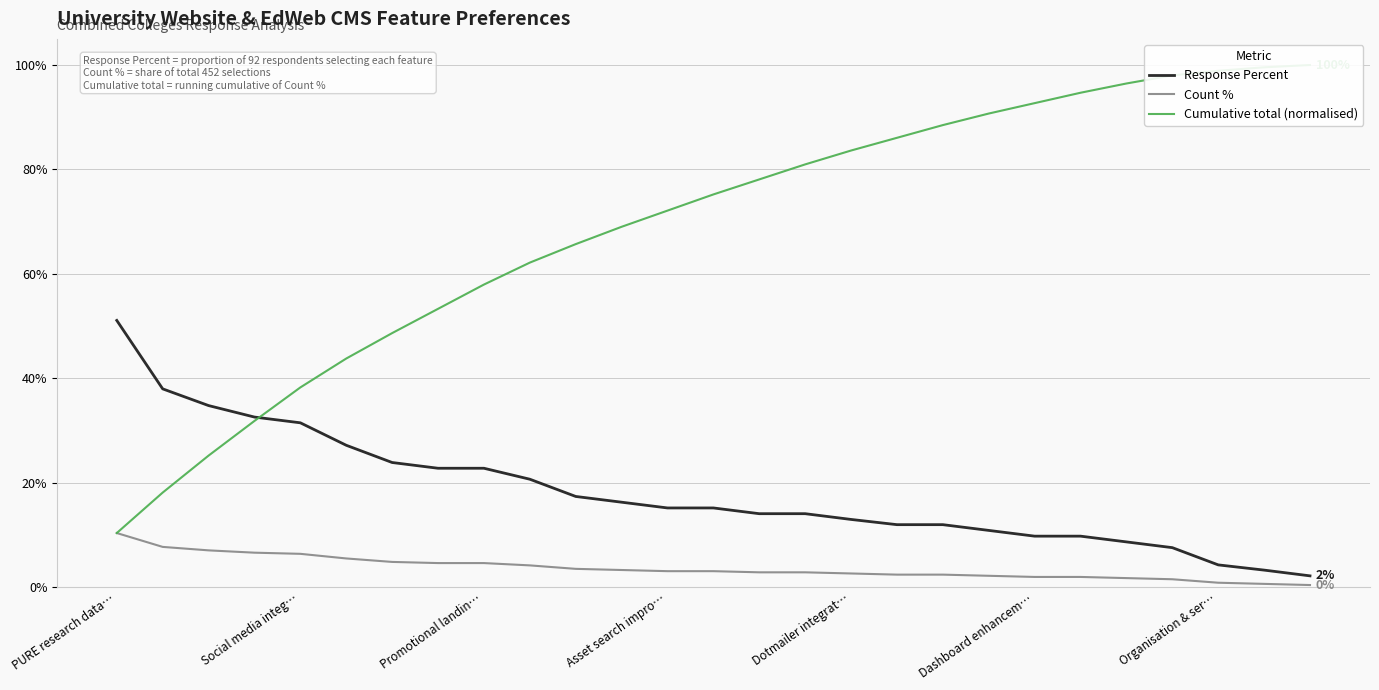

The value of Cumulative total (normalised) at 17 is 1.4. True or false?

False